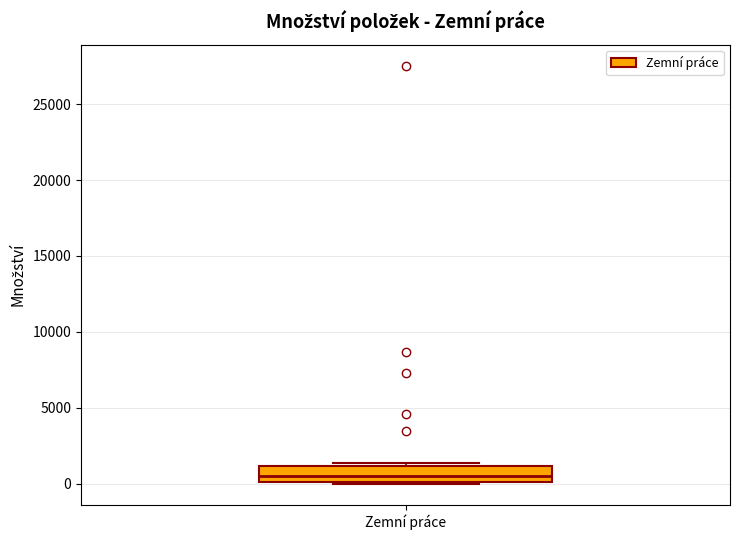

Transcribe this box plot: give where the median line is, the range the box spans, and where the two whiskers end, as read against the y-axis. The values are not printed on the chart, so give them approximately, as read against the axis.

median 500, box 0 to 1000, whiskers 0 to 1500